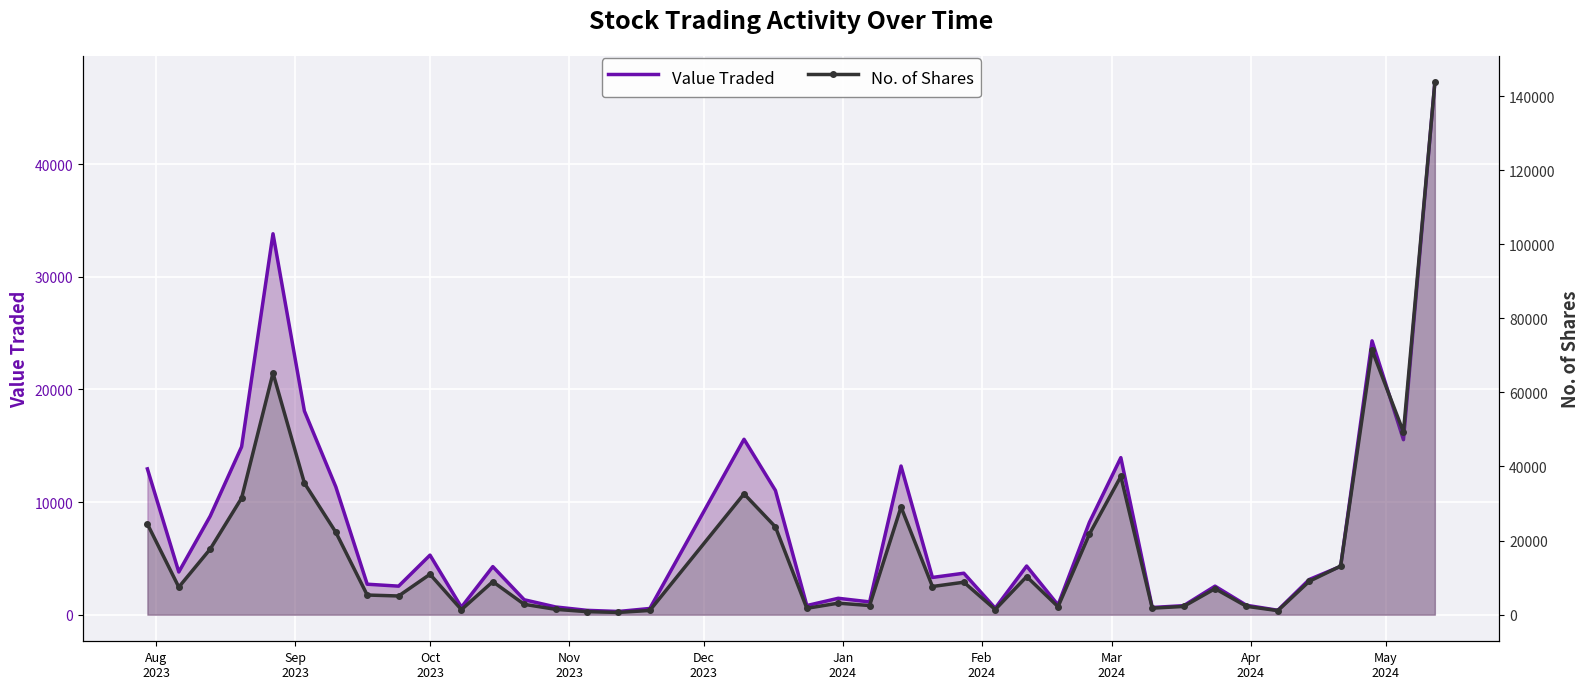

How many categories are shown in the chart?

40